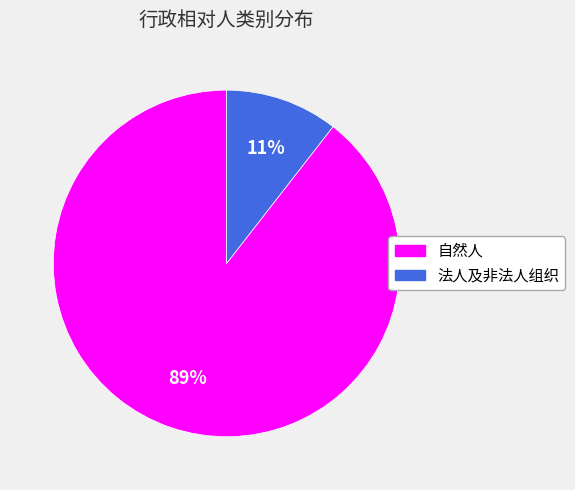

To the nearest percent, what percentage of the pie is 法人及非法人组织?

11%